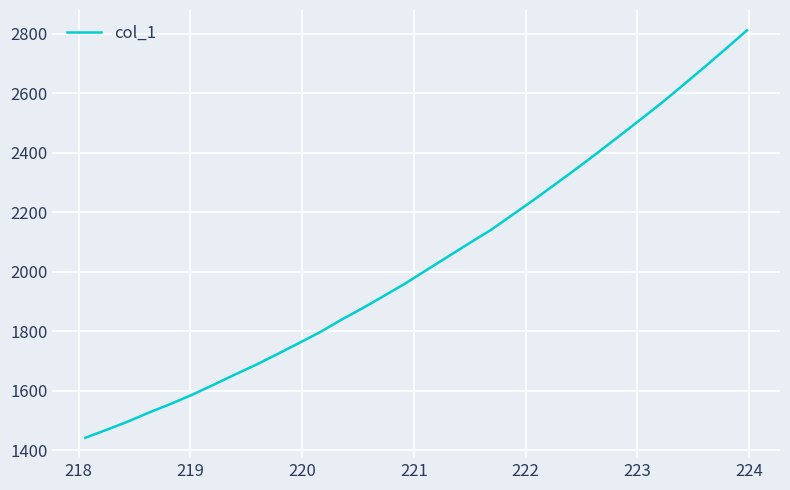

What is the greatest value displayed?

2811.7